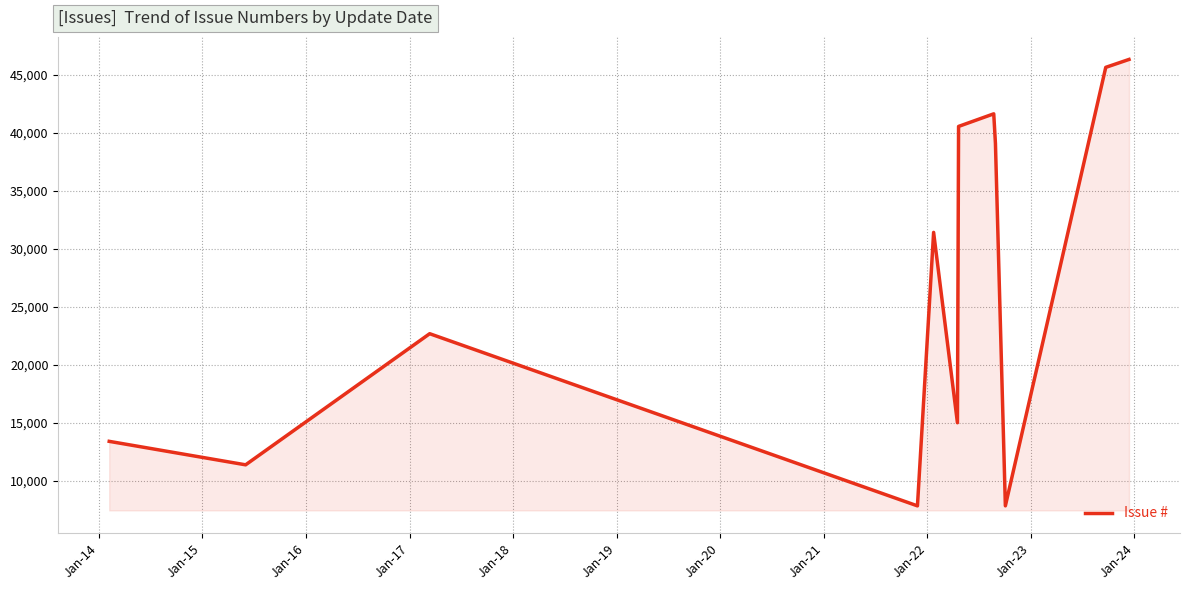

What is the smallest value displayed?

7859